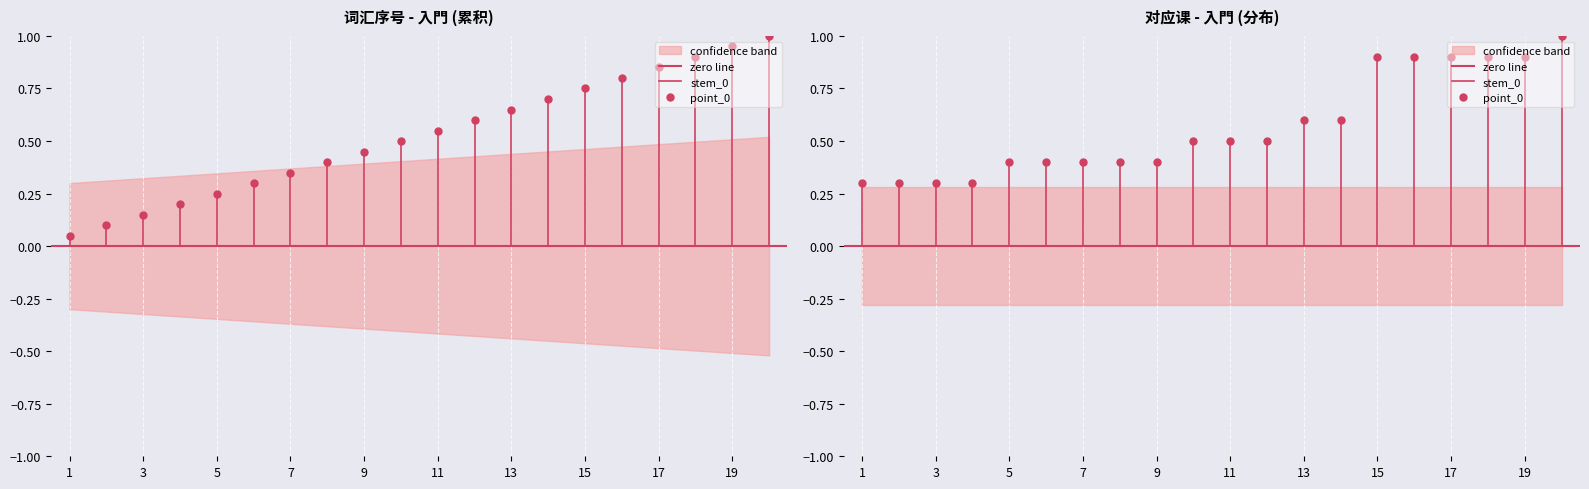

Which category has the lowest value in the zero line series?

1